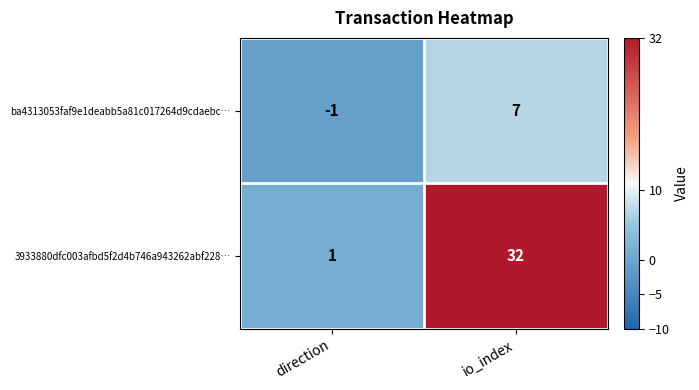

Count the number of categories in the chart.

2